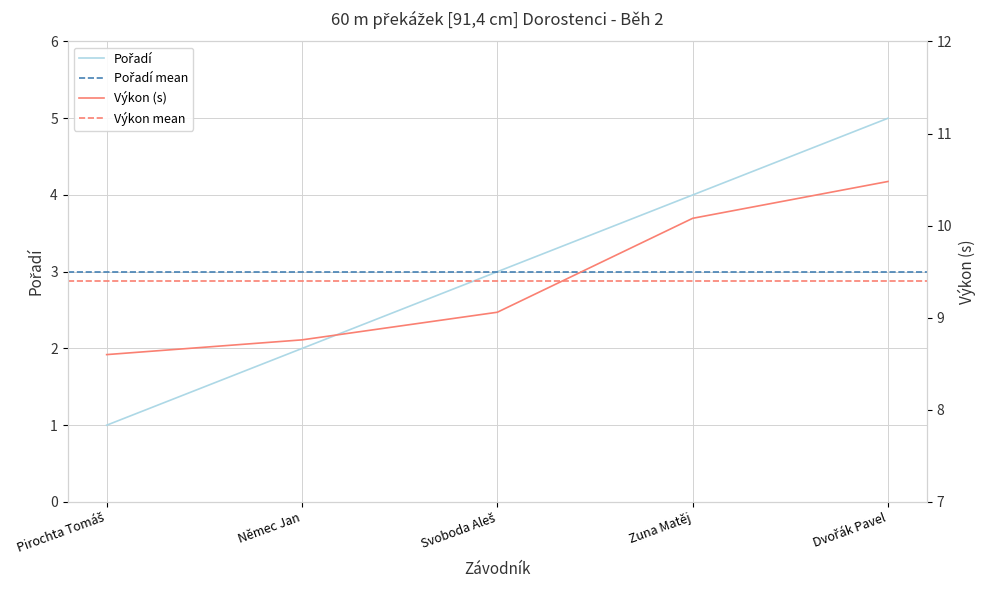

List the series in order of their overall mean, lowest first.

Pořadí, Výkon